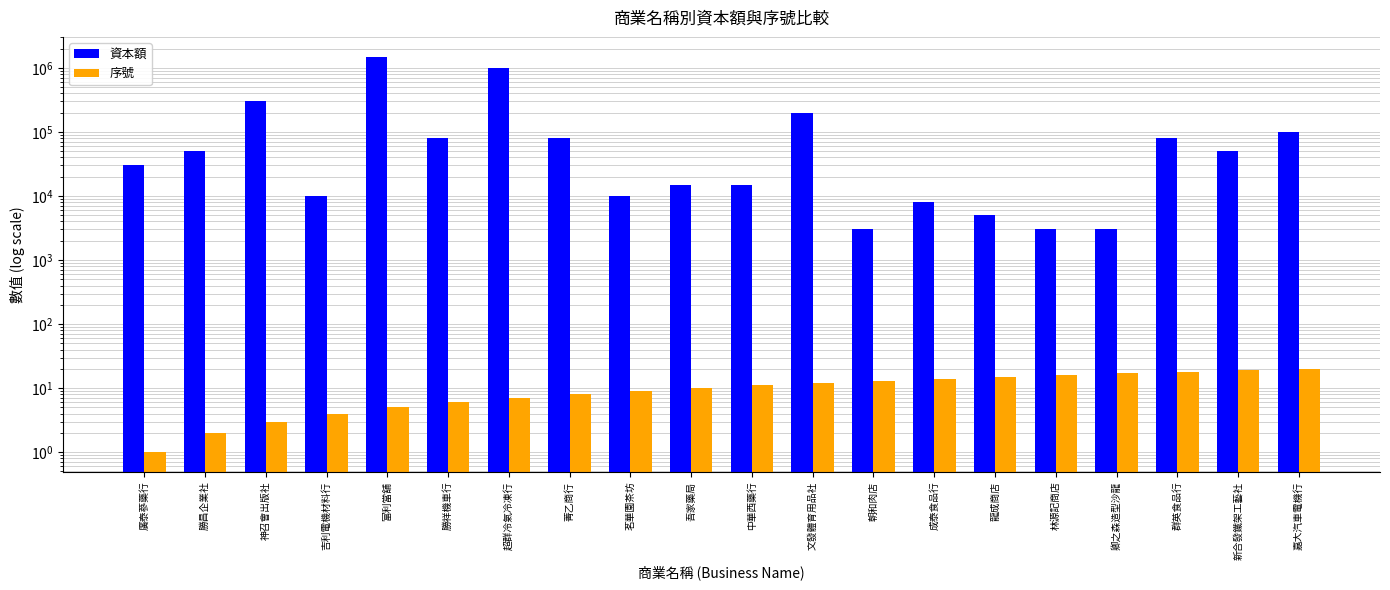

True or false: 序號 has a value of 15 at 龍成商店.

True